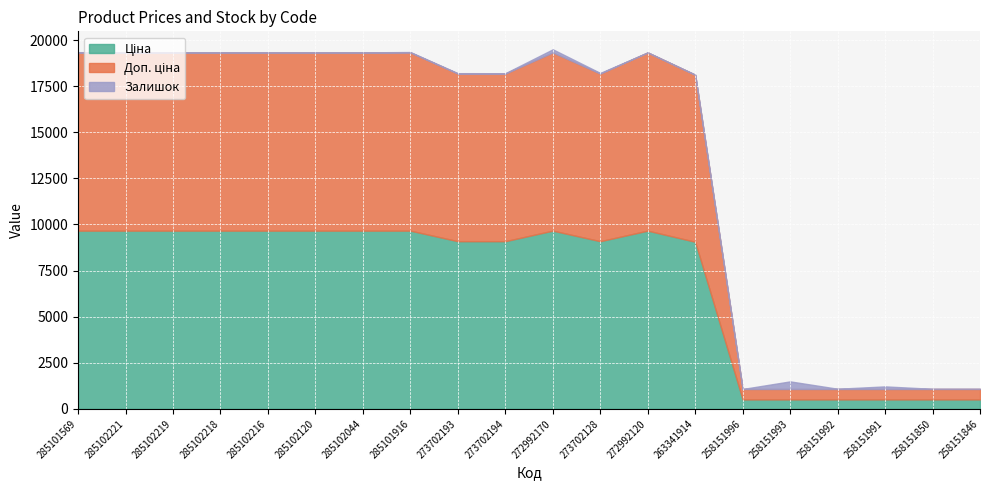

What is the sum of all Ціна values?

136046.8